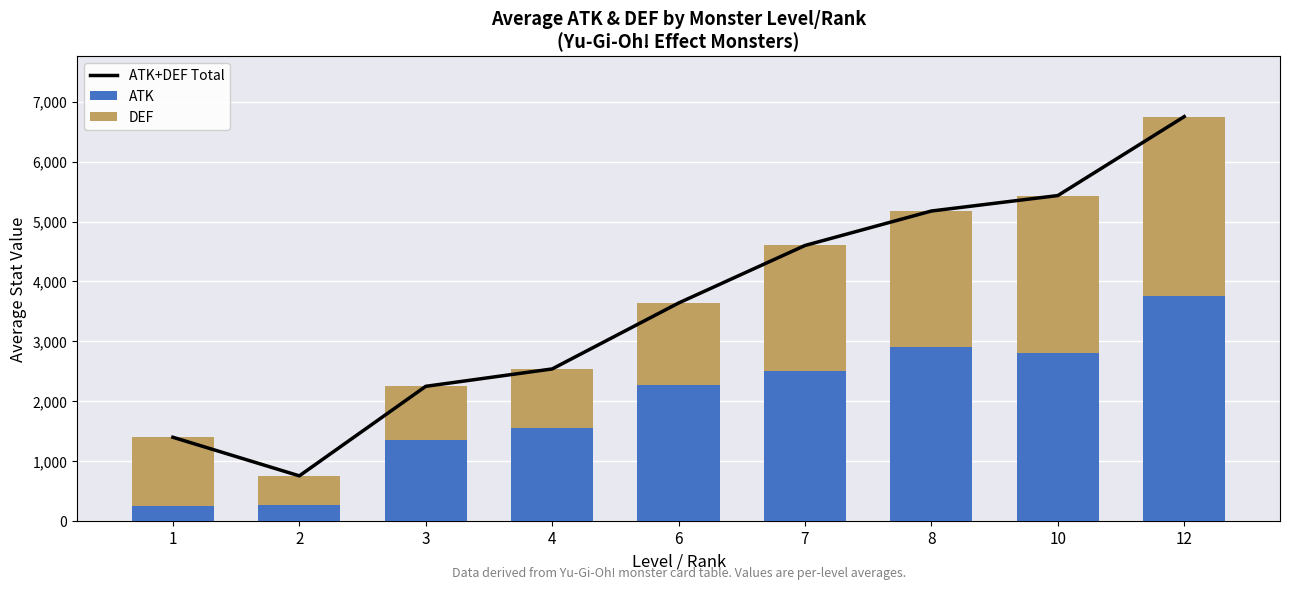

Between 7 and 8, which is larger?

8